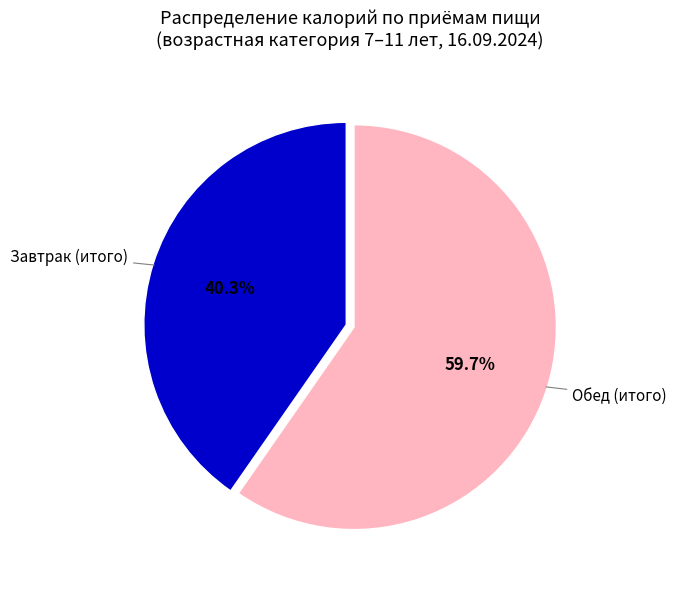

Is there any slice that represents more than half of the pie?

Yes